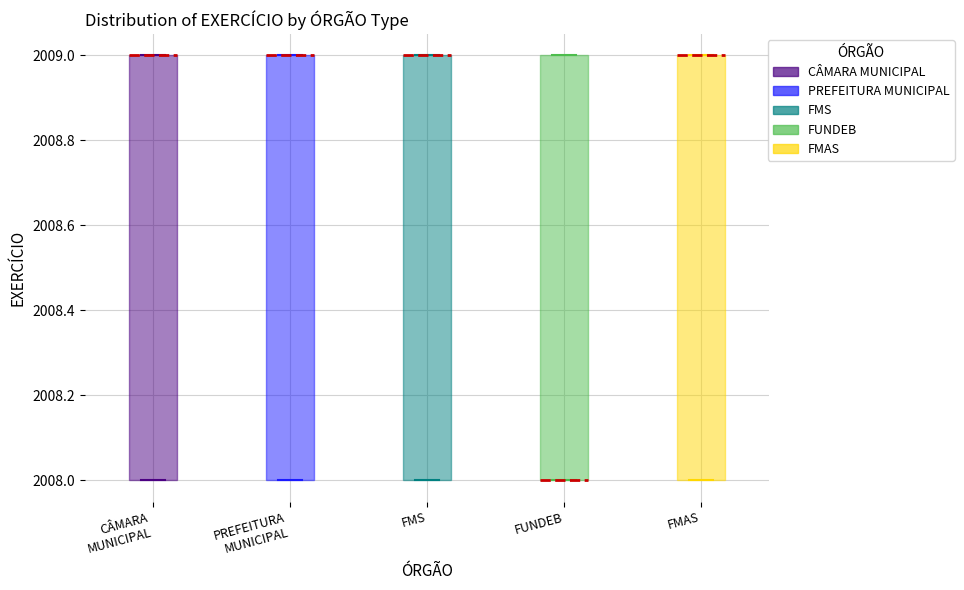

Reading left to right, transcribe this box plot: for each box, give where its median line is, the range the box spans, and where its two whiskers end, as read against the y-axis. The values are not printed on the chart, so give them approximately, as read against the axis.

CÂMARA MUNICIPAL: median 2009 (drawn on the box's upper edge), box 2008 to 2009, whiskers 2008 to 2009
PREFEITURA MUNICIPAL: median 2009 (drawn on the box's upper edge), box 2008 to 2009, whiskers 2008 to 2009
FMS: median 2009 (drawn on the box's upper edge), box 2008 to 2009, whiskers 2008 to 2009
FUNDEB: median 2008 (drawn on the box's lower edge), box 2008 to 2009, whiskers 2008 to 2009
FMAS: median 2009 (drawn on the box's upper edge), box 2008 to 2009, whiskers 2008 to 2009